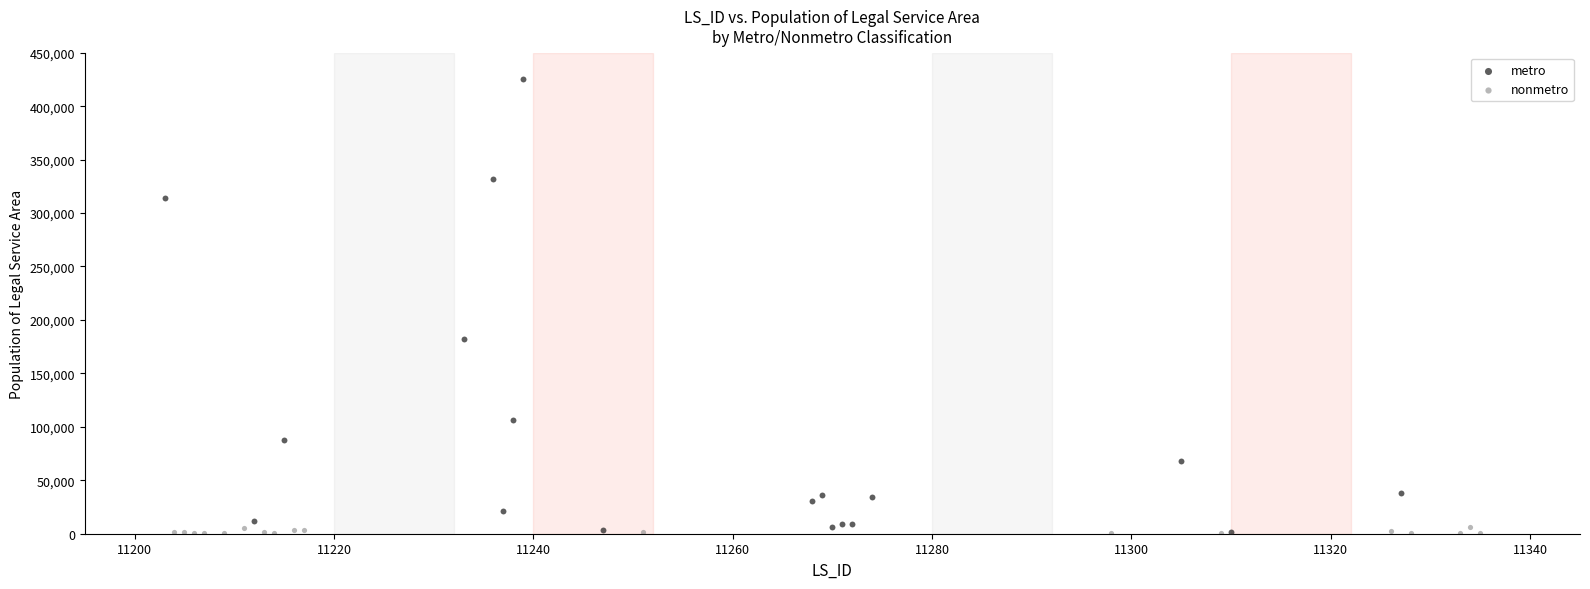

Which series reaches the maximum Y coordinate?

metro